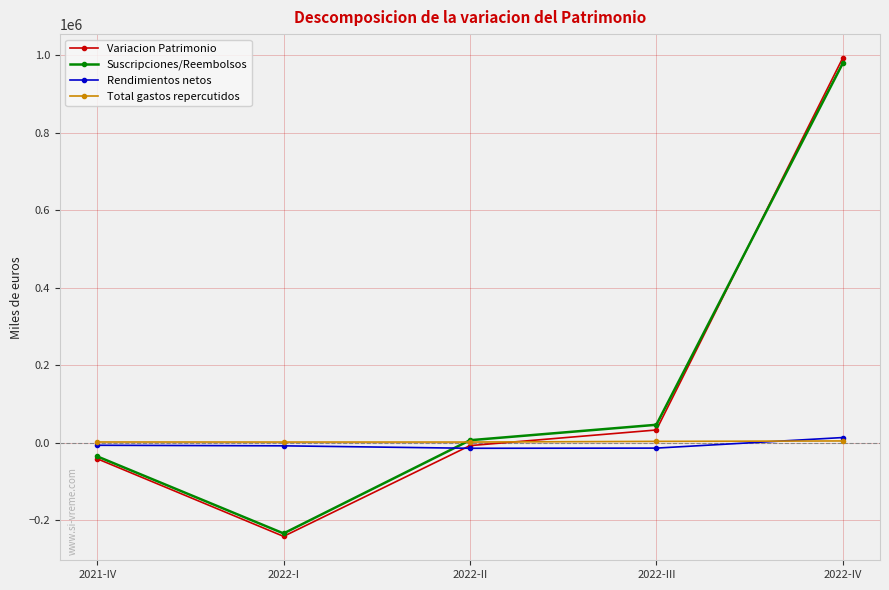

What is the sum of the Total gastos repercutidos values at 2021-IV and 2022-III?

6242